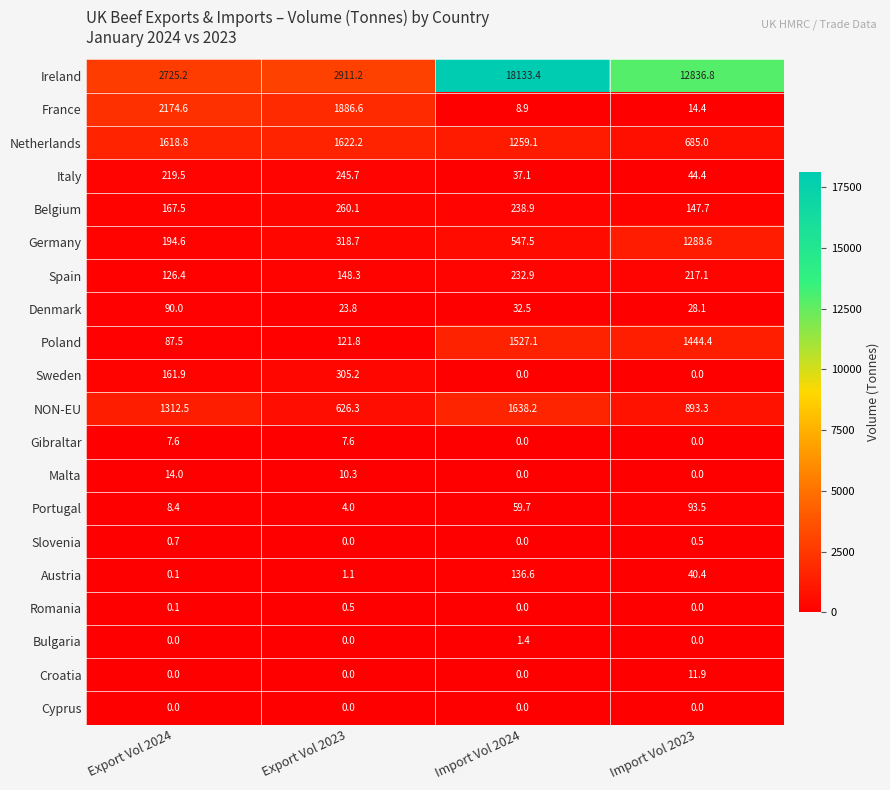

Between Export Vol 2024 and Import Vol 2023, which series saw the biggest shift?

Ireland